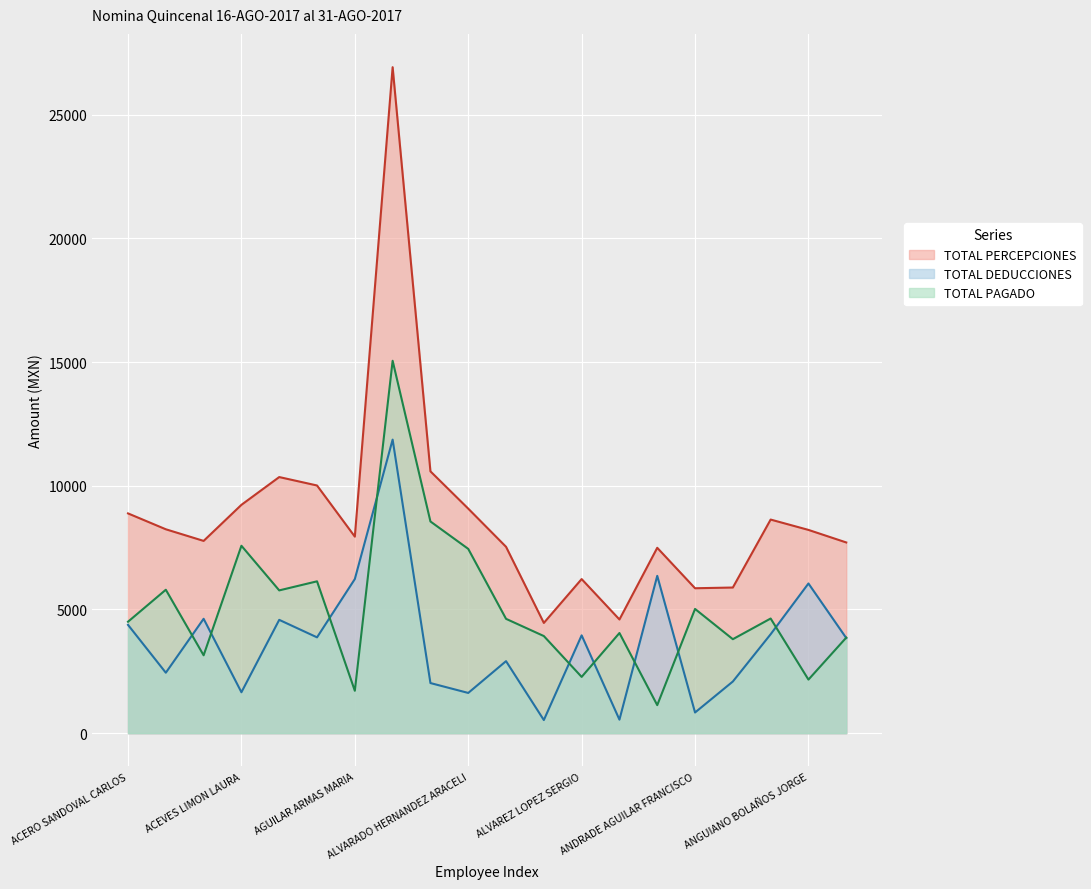

How many interior local peaks does the TOTAL PAGADO series have?

7